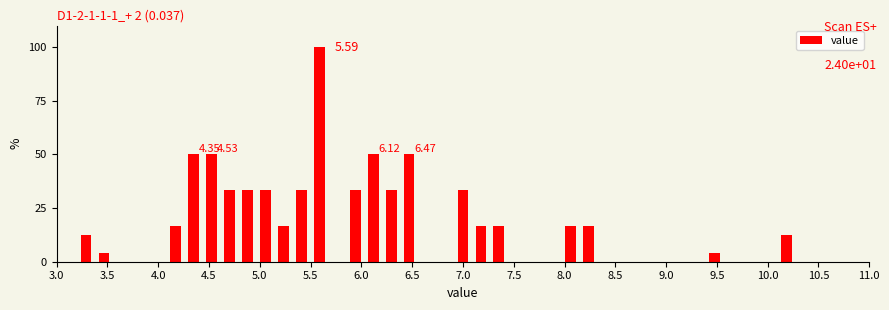

Around what value on the x-axis is the tallest bar? Give the approximate position of its centre, as read against the axis.

5.60